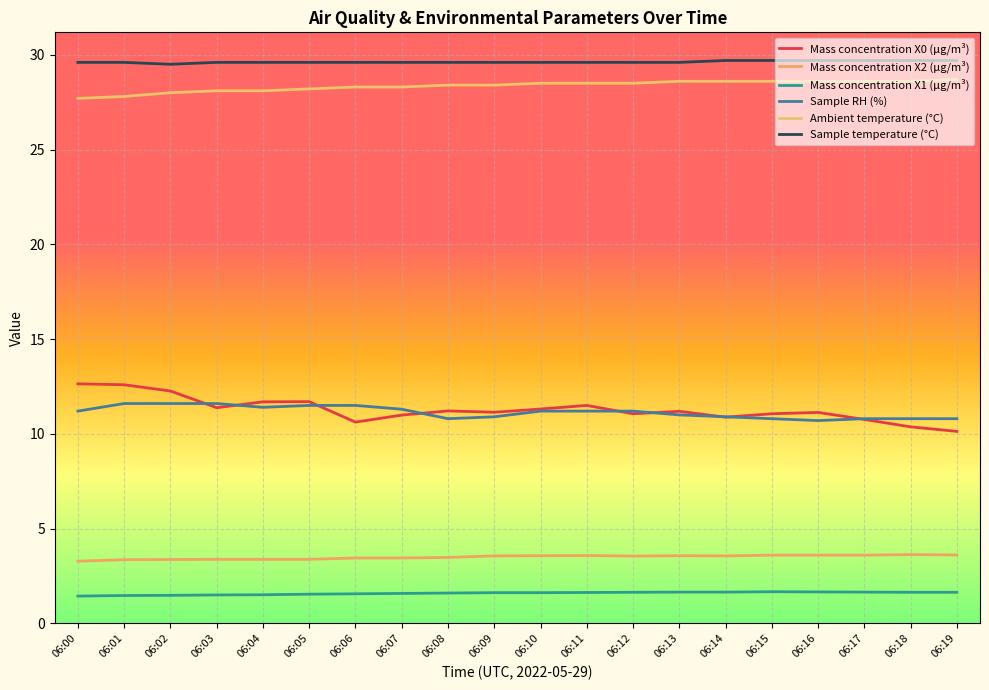

What are all the series names shown in the legend?

Mass concentration X0 (μg/m³), Mass concentration X2 (μg/m³), Mass concentration X1 (μg/m³), Sample RH (%), Ambient temperature (°C), Sample temperature (°C)